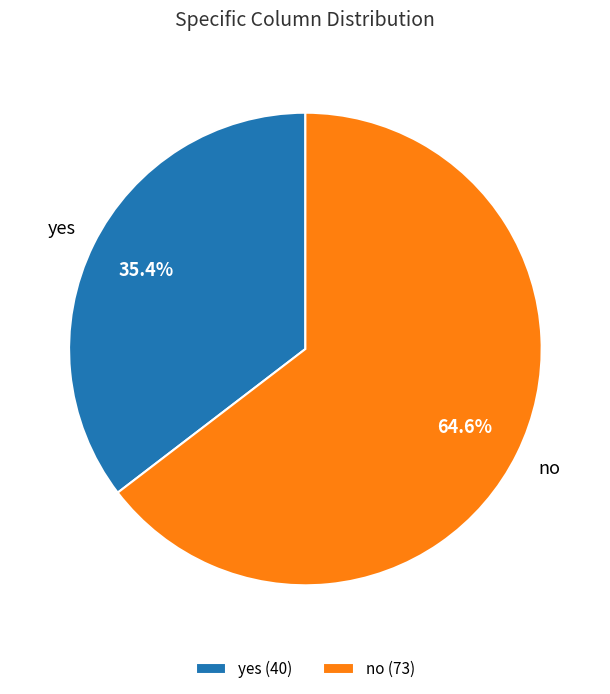

What percentage is the no slice, to the nearest percent?

65%